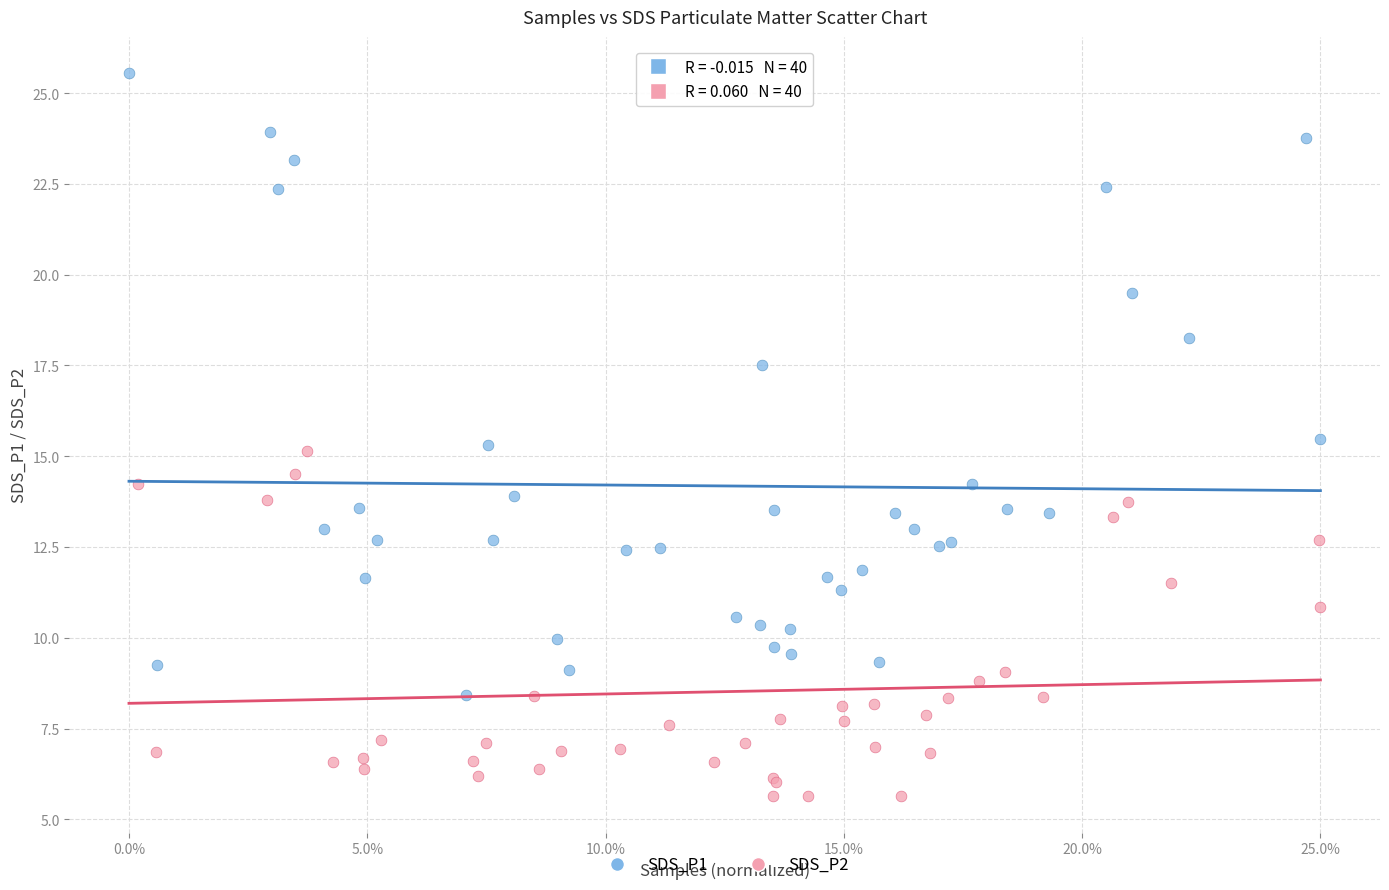

Which series contains the lowest Y value?

SDS_P2